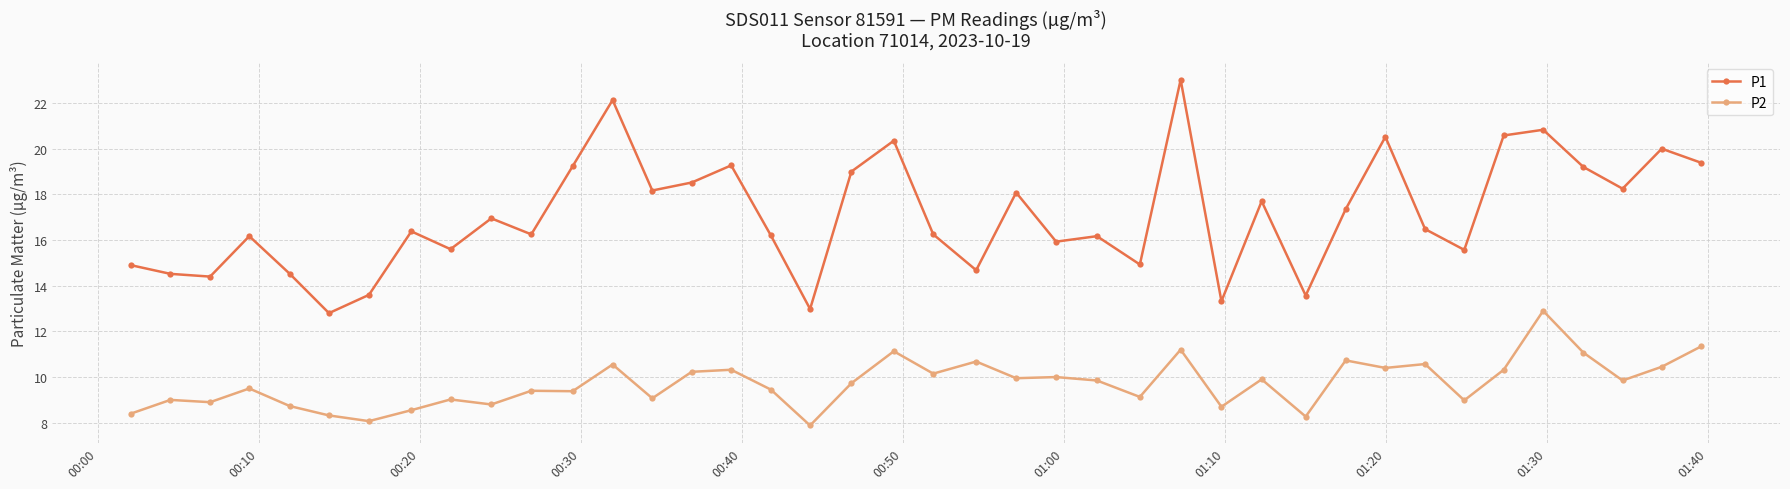

True or false: P2 has more than 0 points higher than both neighbors.

True